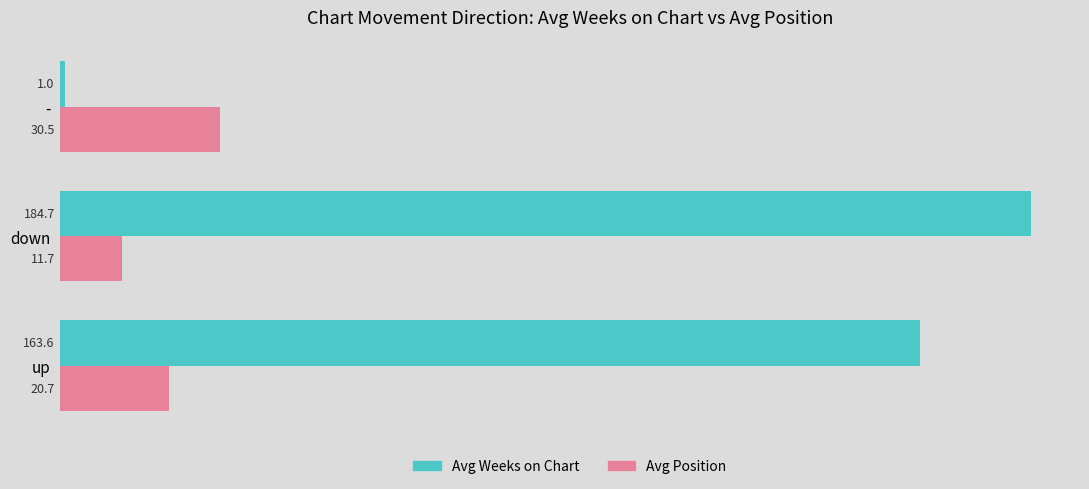

Which label corresponds to the smallest value in the chart?

-